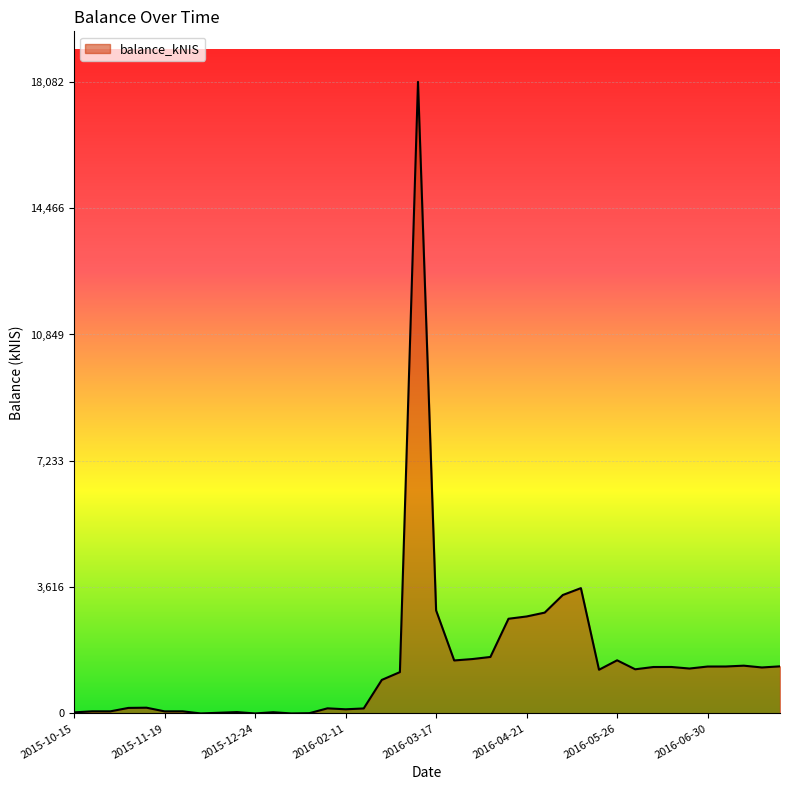

What is the greatest value displayed?

18082.2